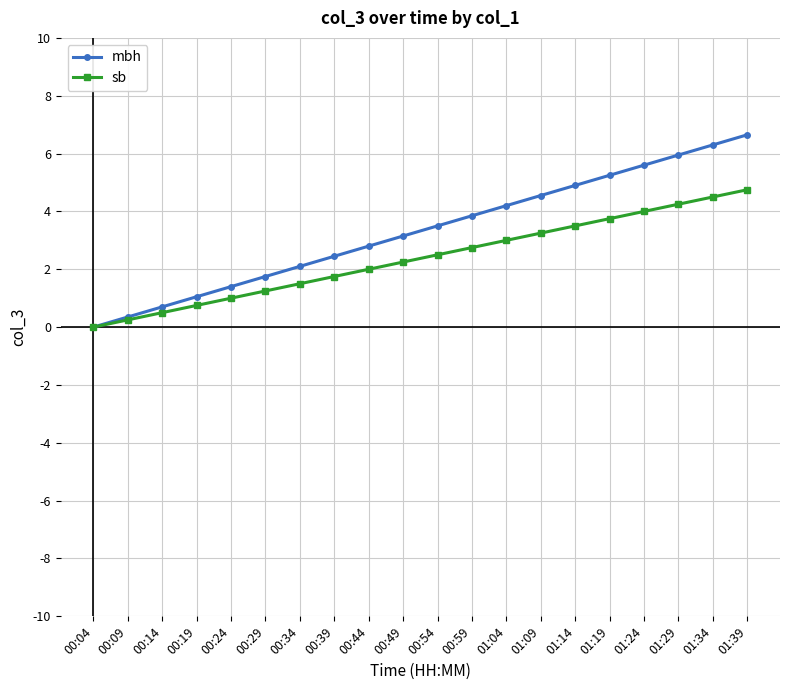

Rank the series at 01:29 from lowest to highest value.

sb, mbh